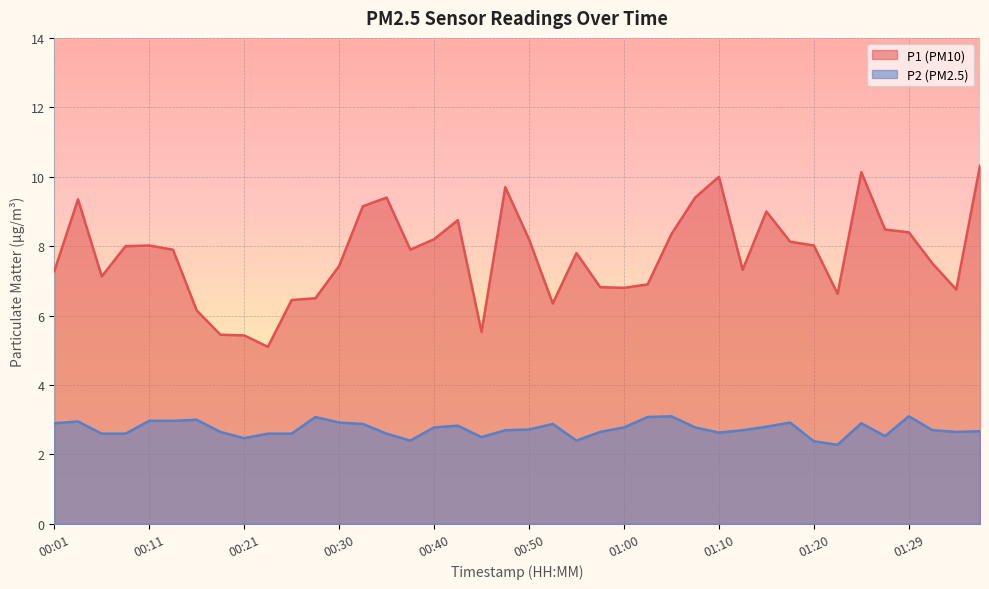

What is the sum of all P1 values?

310.1